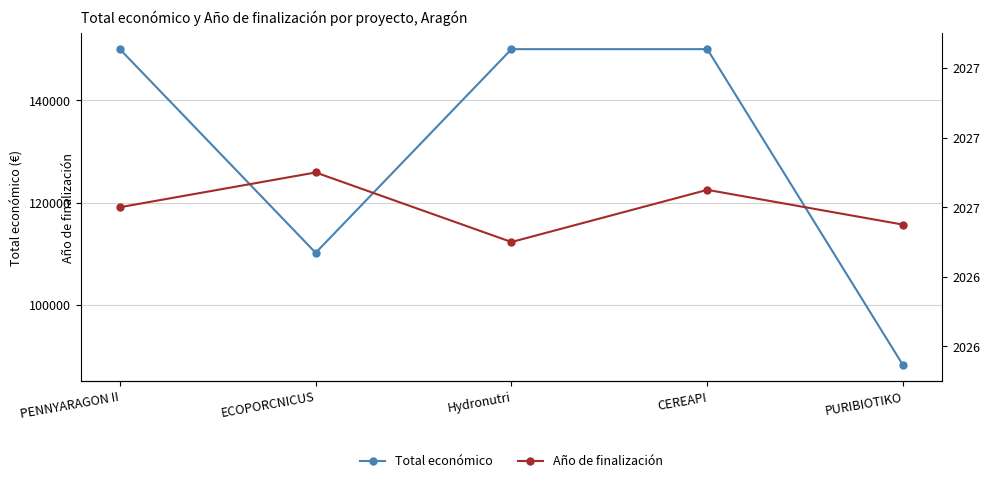

How many interior local valleys does the Total económico series have?

1